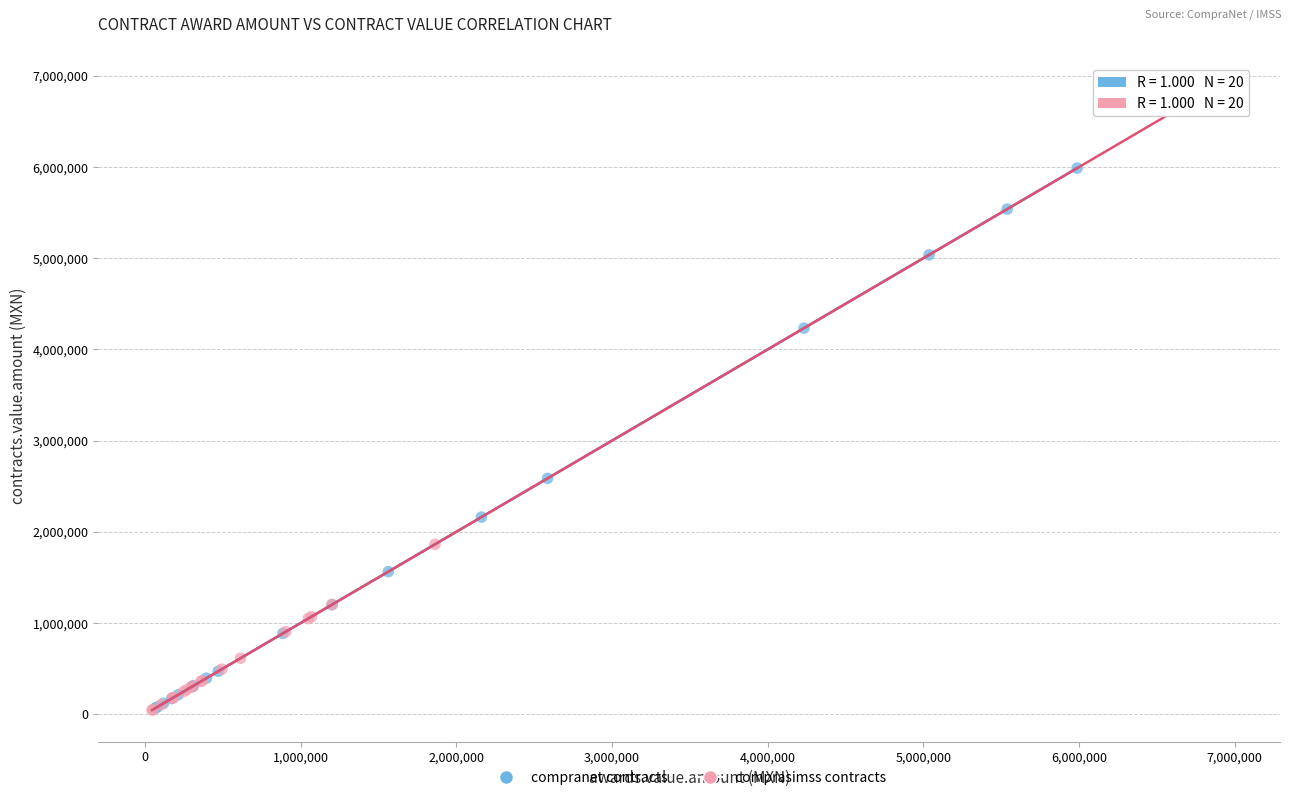

Which series has the largest Y range (max minus min)?

comprasimss contracts